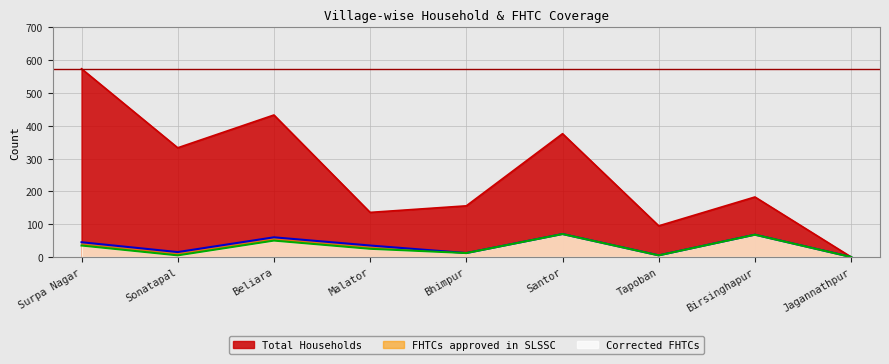

What is the average value of the FHTCs approved in SLSSC series?

34